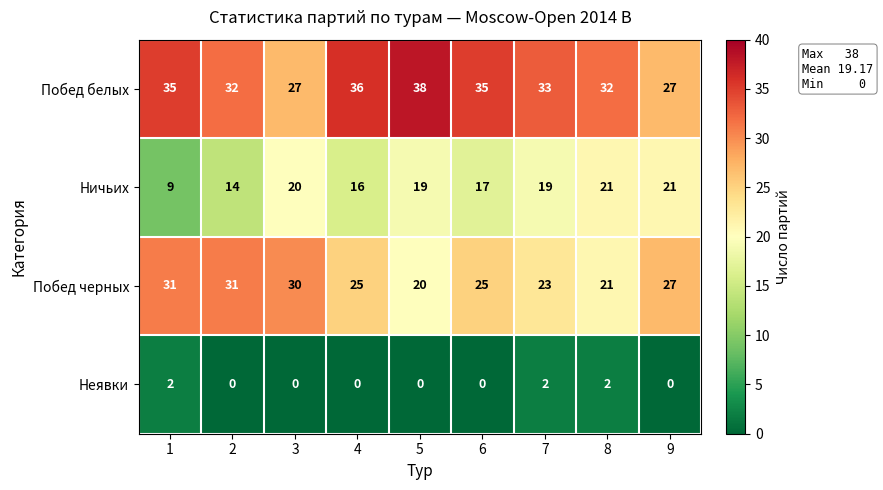

The value of Побед черных at 4 is 8. True or false?

False